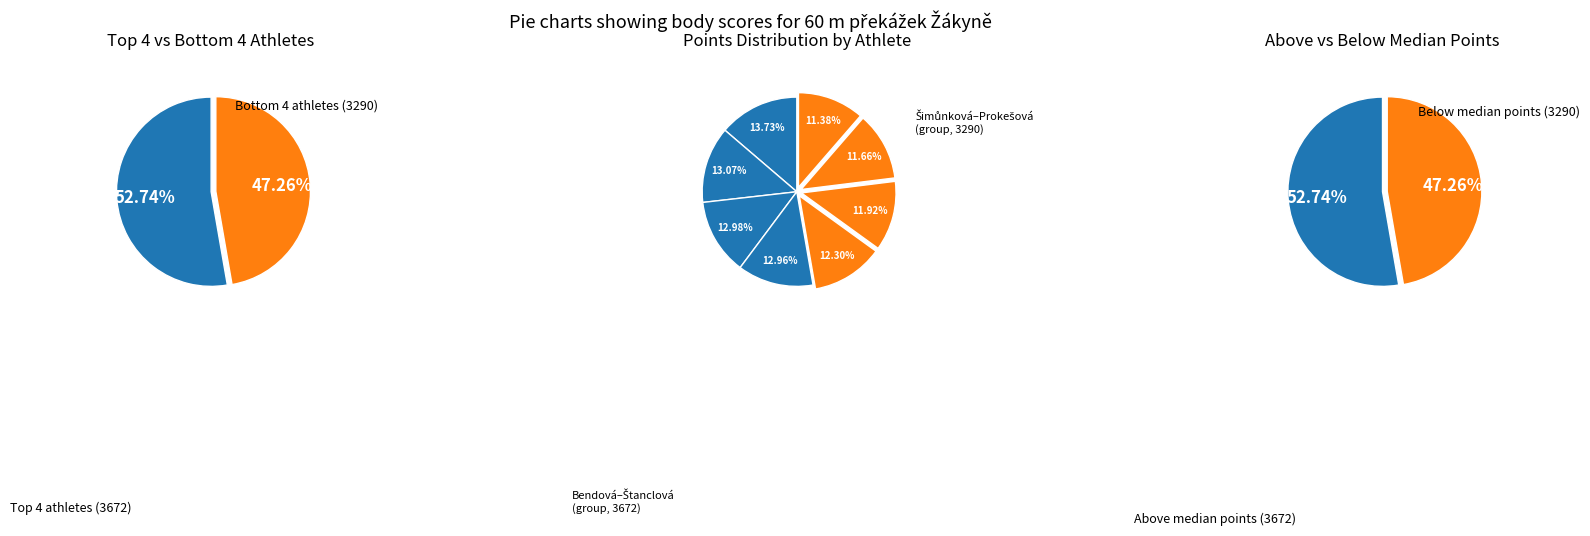

Does Červená Eliška account for over 50% of the chart?

No